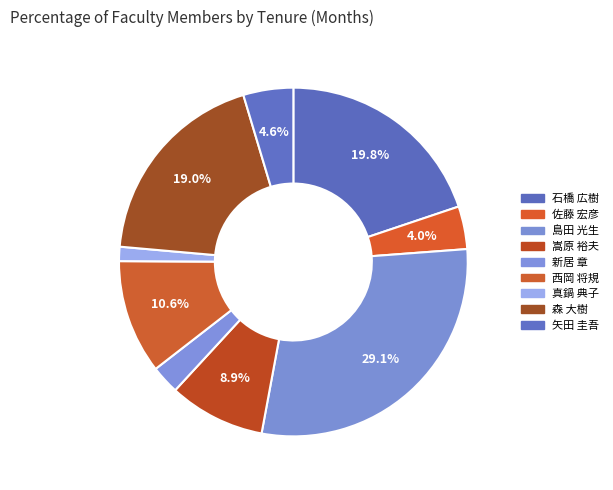

How many segments does this pie chart have?

9